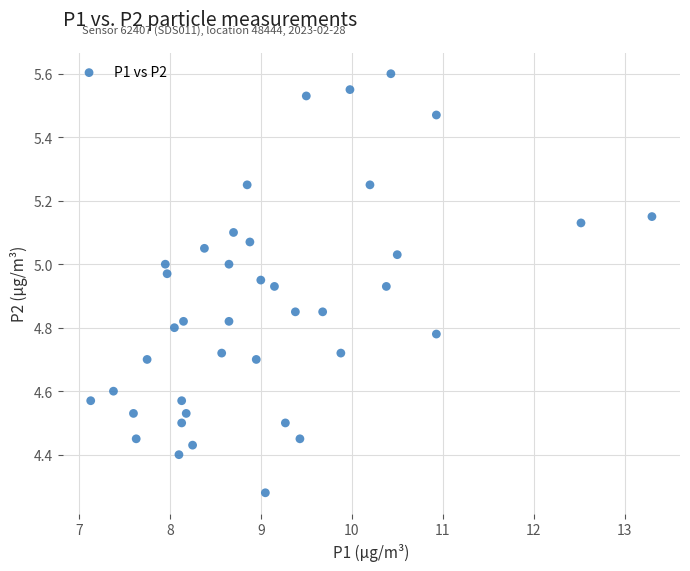

What is the range of X values (max minus min)?

6.2